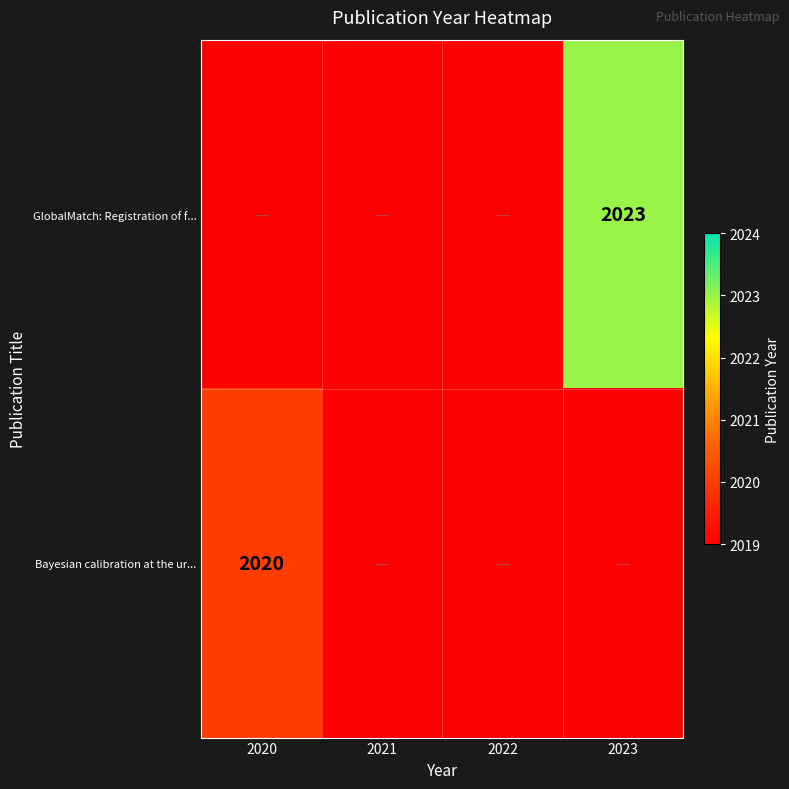

The GlobalMatch: Registration of f... series shows 2023 at 2023. True or false?

True